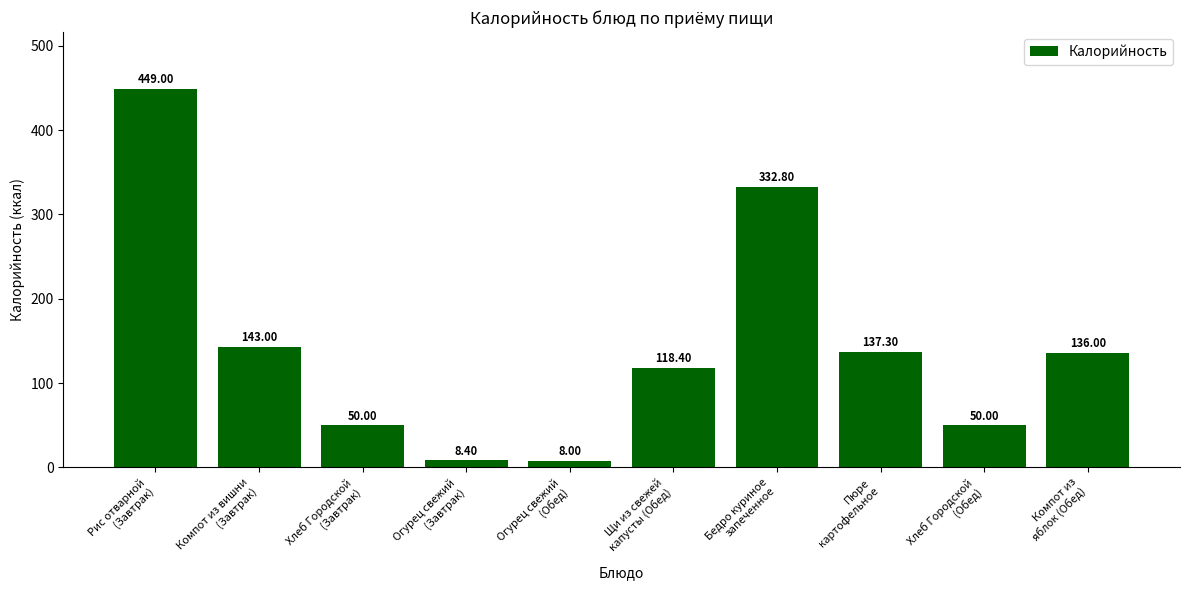

What is the average value?

143.3